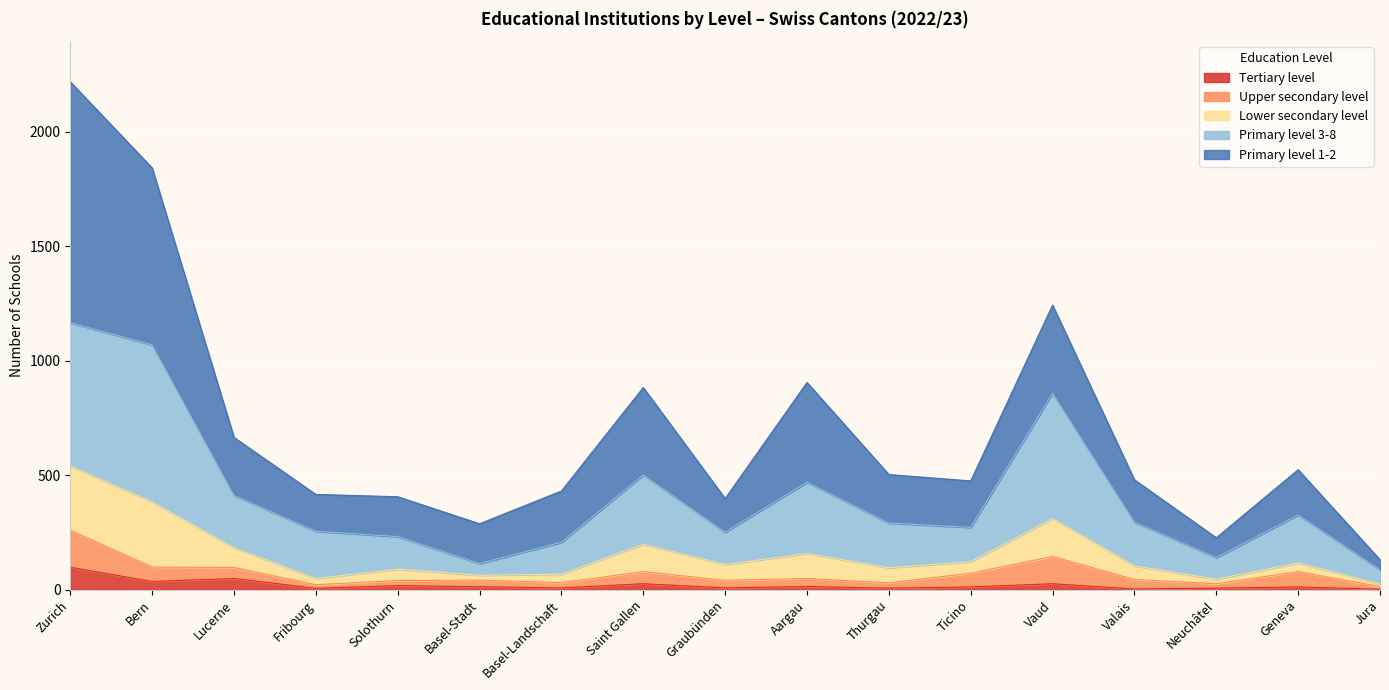

At which category is the sum across all series the highest?

Zurich